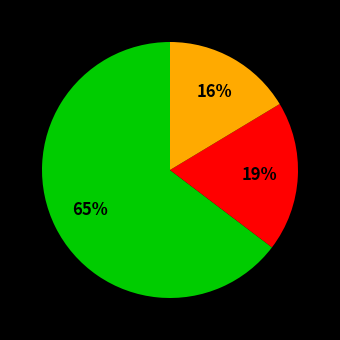

Is there any slice that represents more than half of the pie?

Yes